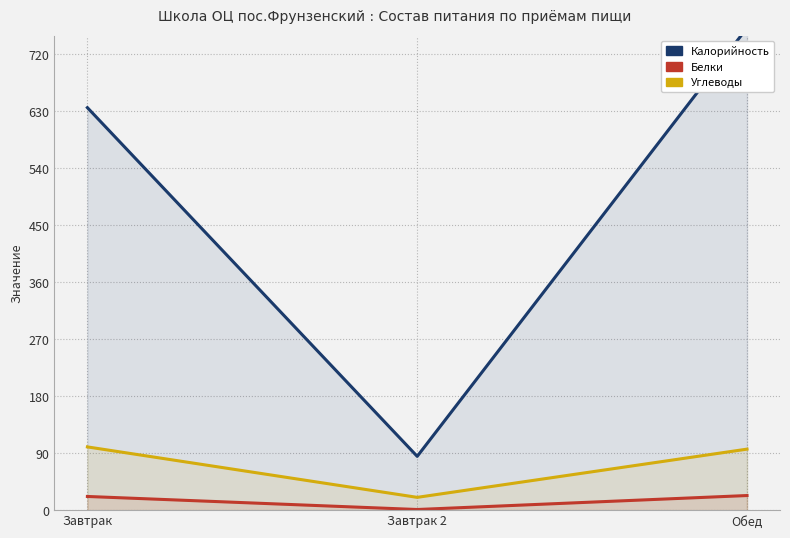

How many lines are shown in the chart?

3